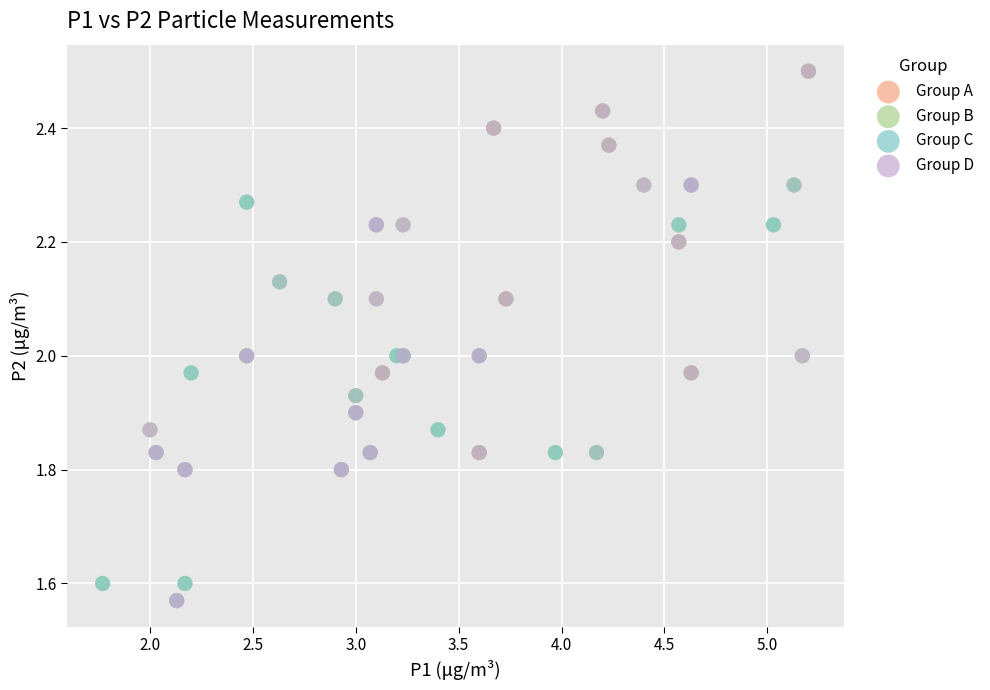

What are all the series names shown in the legend?

Group A, Group B, Group C, Group D